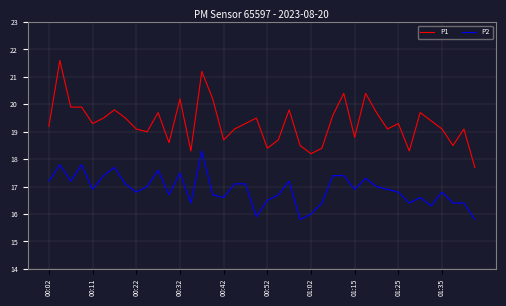

True or false: P2 and P1 cross at least once.

False